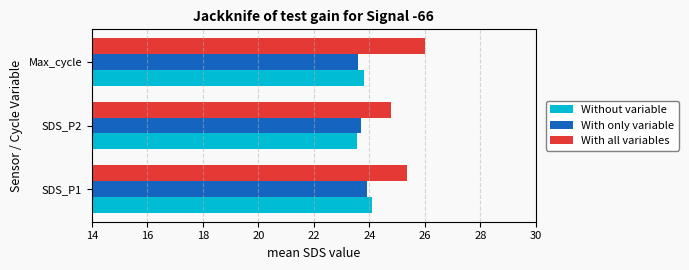

Which category has the highest value across all series?

Max_cycle